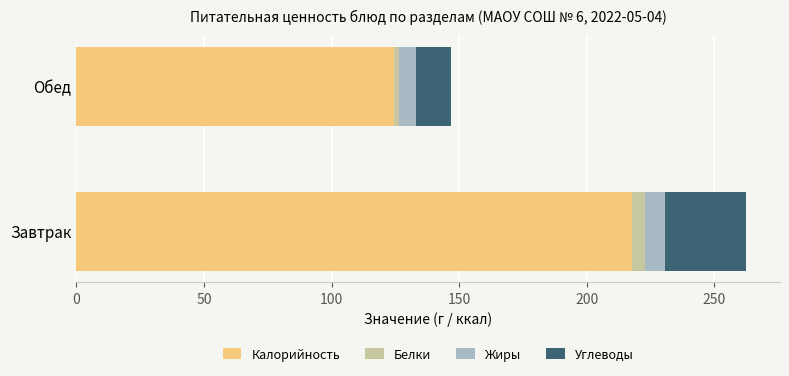

Which category has the highest value in the Калорийность series?

Завтрак